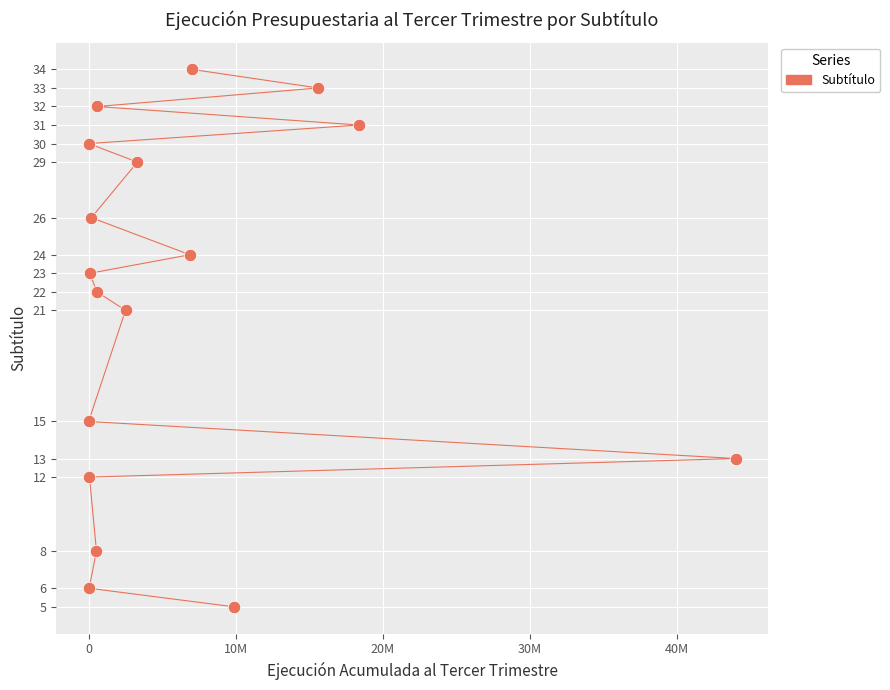

What is the range of X values (max minus min)?

43999749